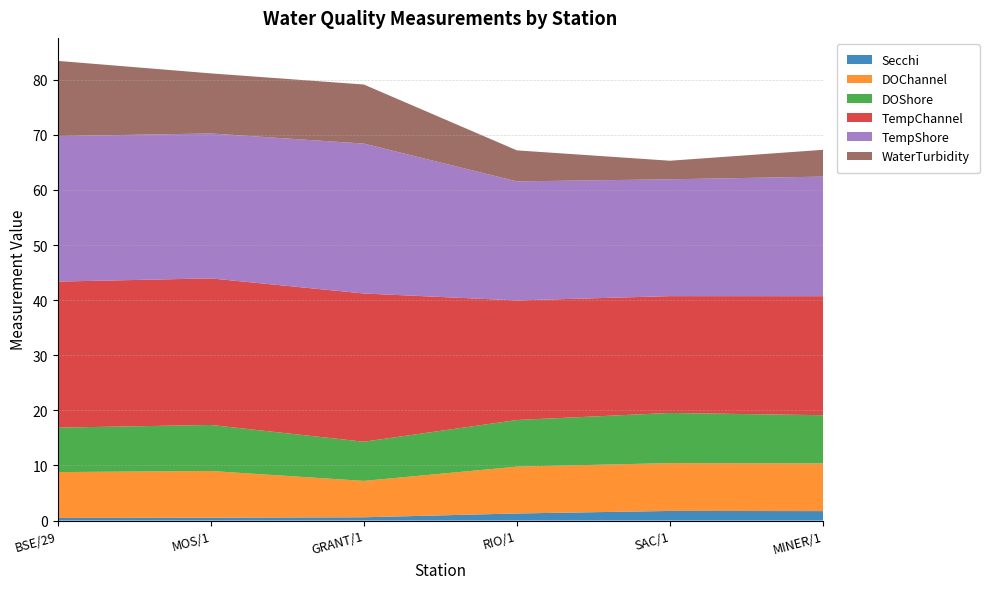

Reading right to left, transcribe all the data shown in this chart.

Secchi: 1.7	1.8	1.3	0.6	0.5	0.5
DOChannel: 8.7	8.7	8.5	6.6	8.5	8.3
DOShore: 8.7	9.1	8.5	7.1	8.3	8.1
TempChannel: 21.6	21.2	21.7	26.9	26.6	26.5
TempShore: 21.7	21.2	21.6	27.2	26.3	26.4
WaterTurbidity: 4.9	3.4	5.6	10.7	10.9	13.7